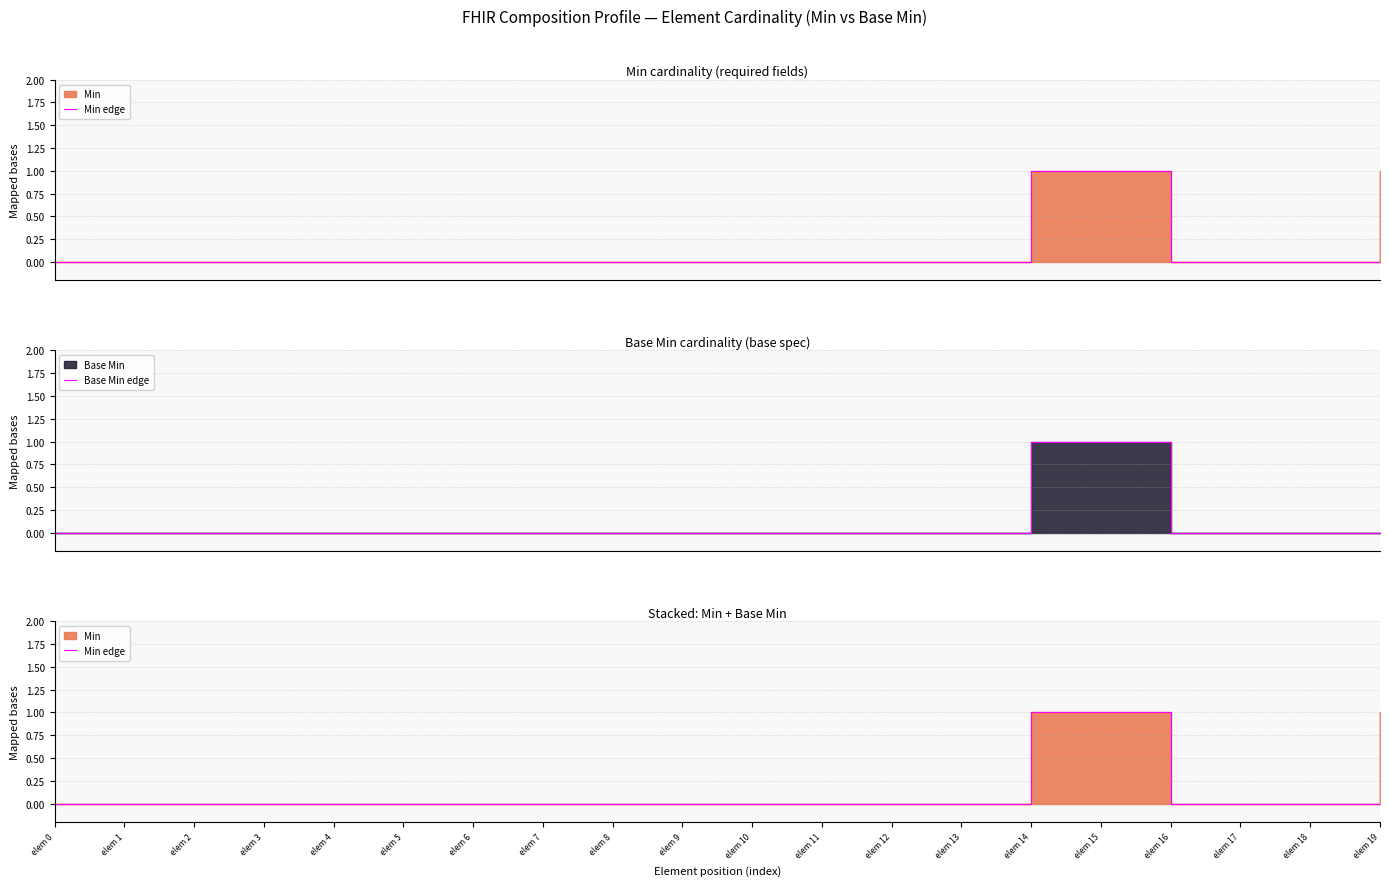

How many data points in Min edge are above 0?

3